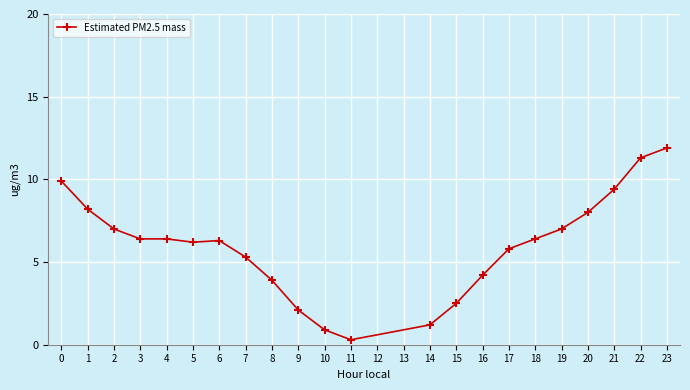

What value does the data have at 9?

2.1